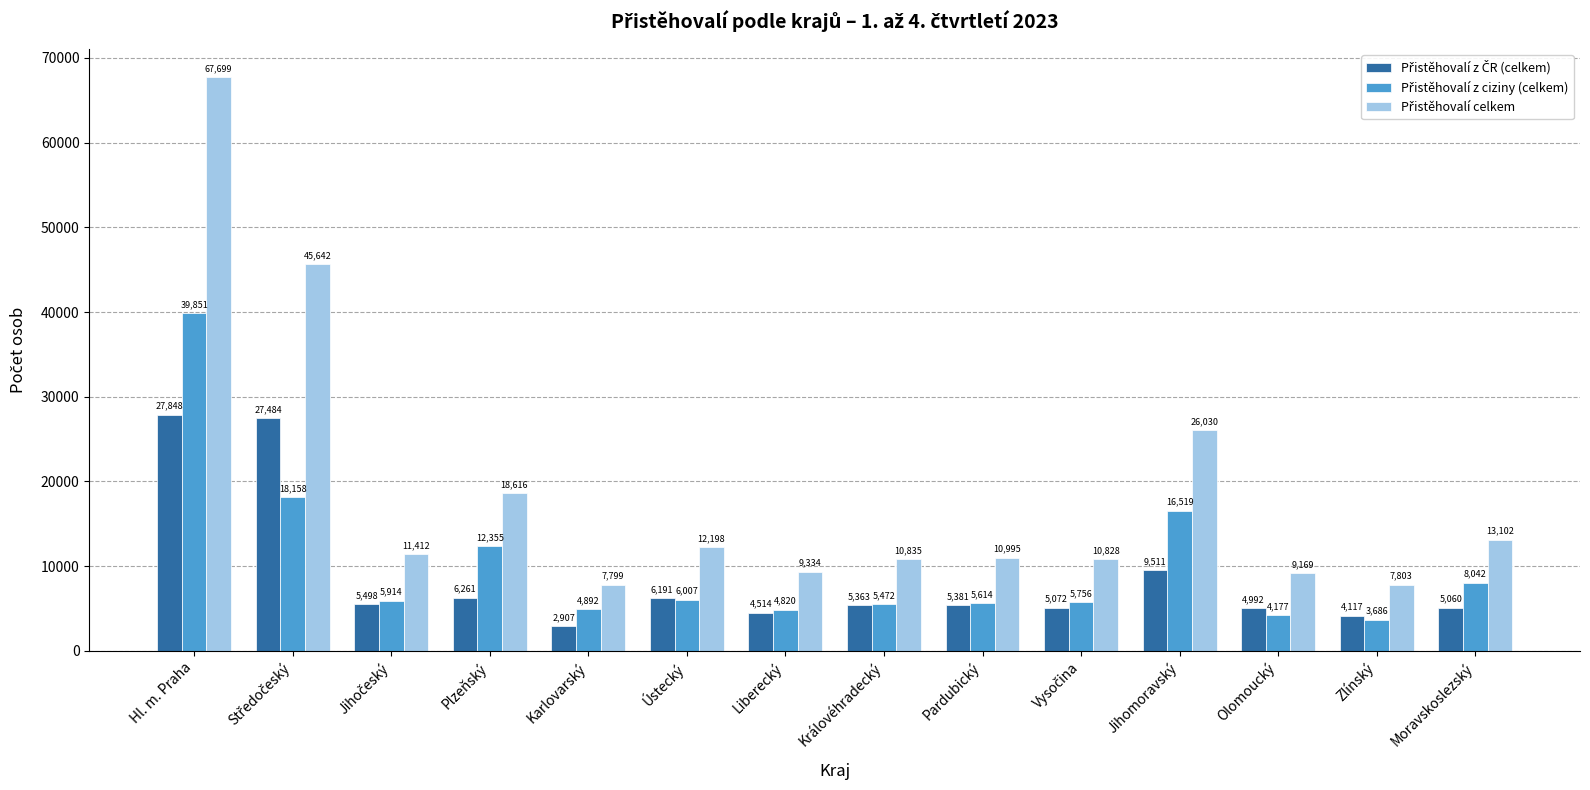

What is the total value across all series at Olomoucký?

18338